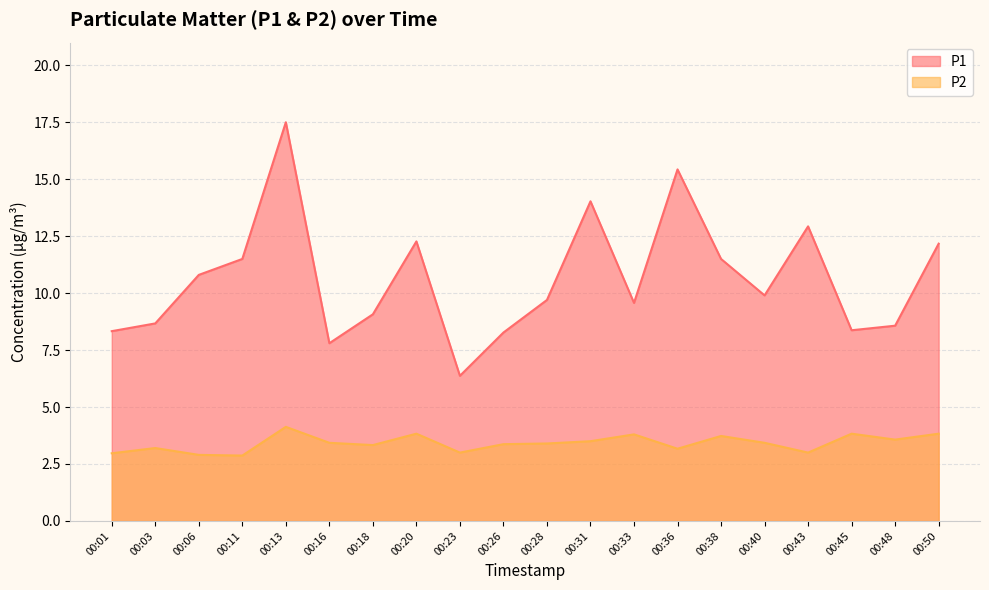

What is the smallest value displayed?

2.9